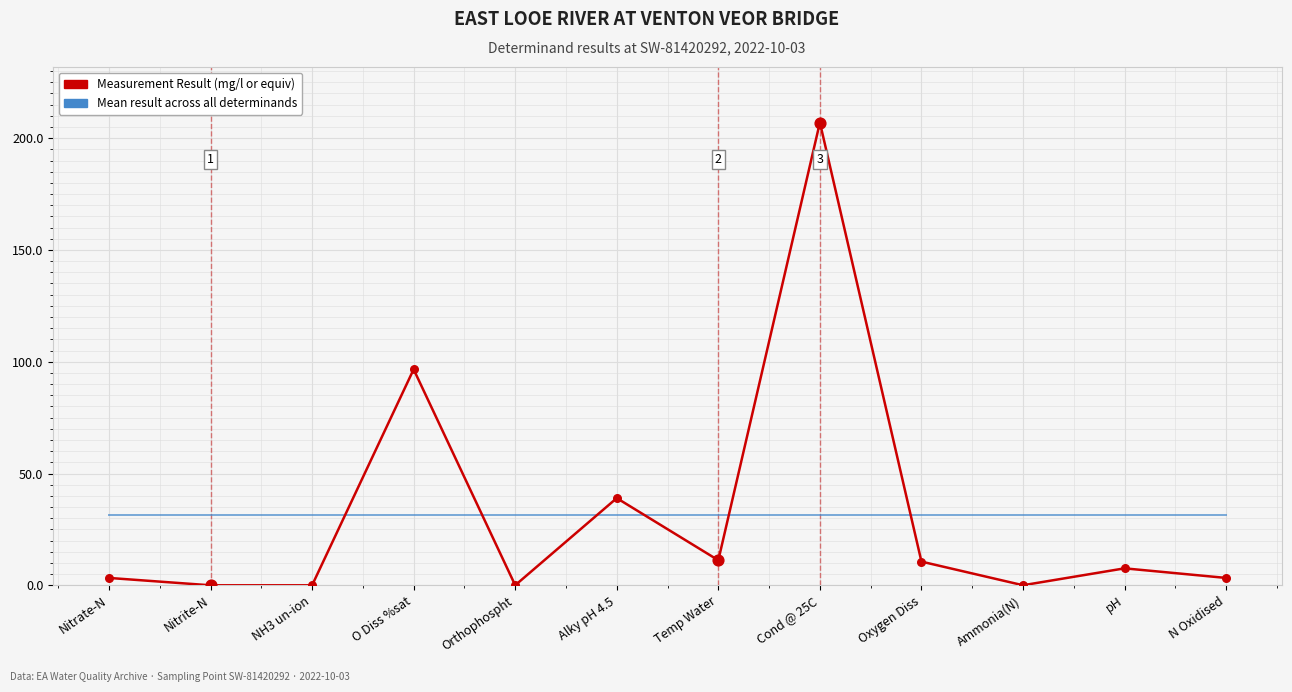

Is the value of Mean result across all determinands at NH3 un-ion greater than the value of Measurement Result (mg/l or equiv) at Cond @ 25C?

No